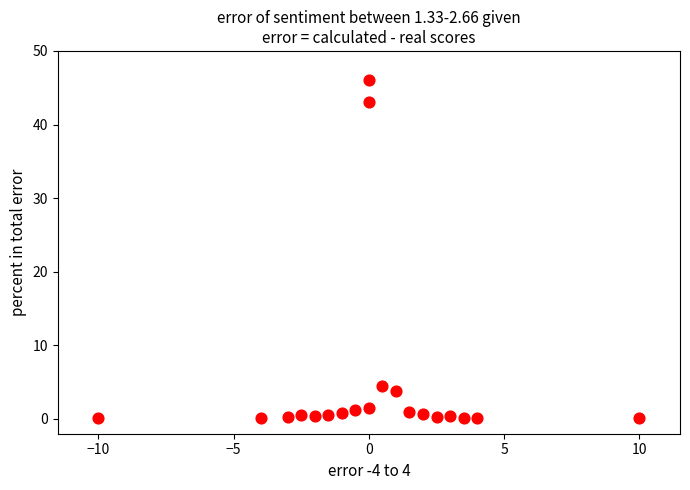

What Y value in the scatter plot is closest to 23?

4.5